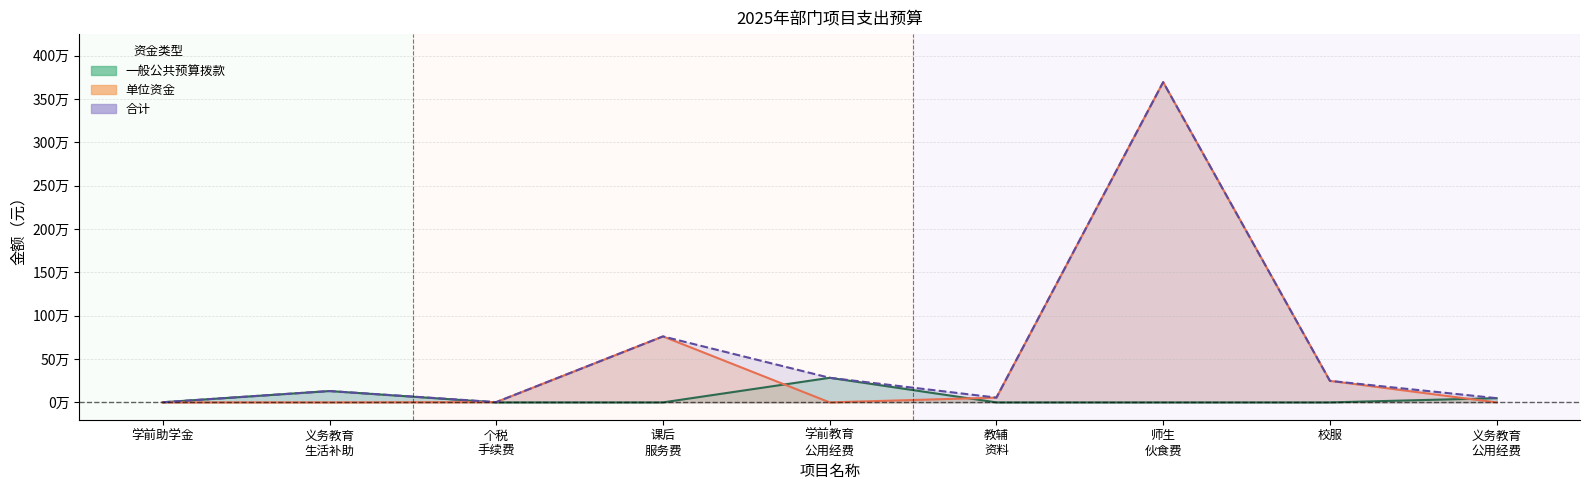

Where is 一般公共预算拨款 nearest to the value 141900?

义务教育 生活补助